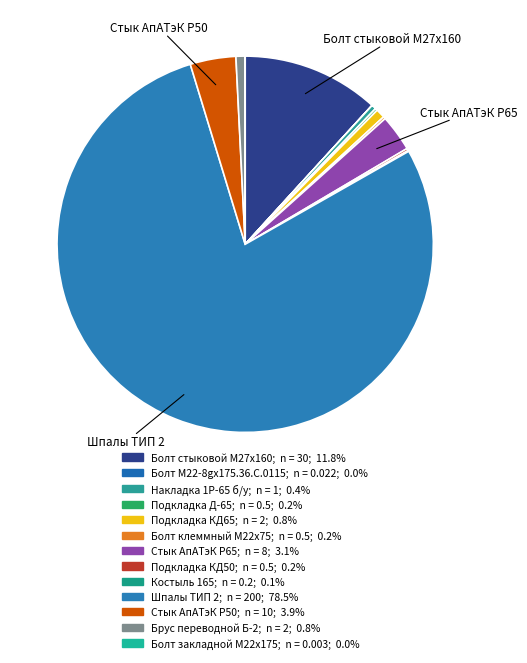

What is the largest slice in the pie chart?

Шпалы ТИП 2